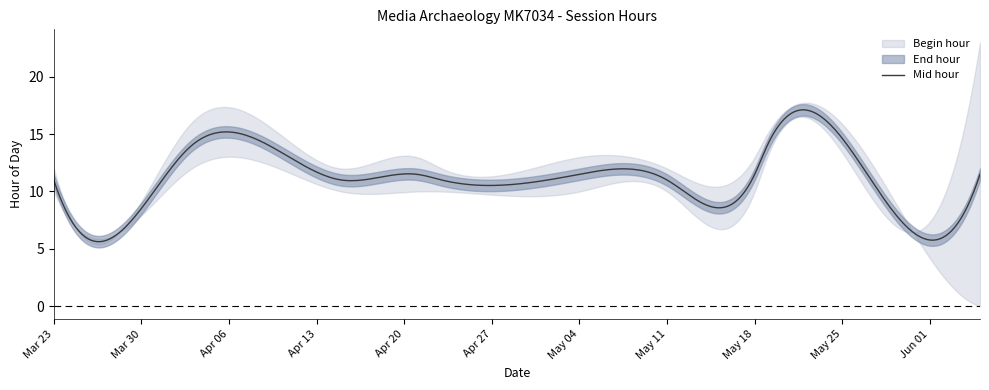

How many data points in Begin hour are less than 10?

1